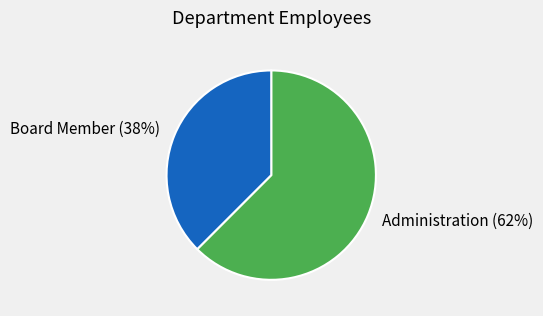

Rank the categories by value from highest to lowest.

Administration, Board Member